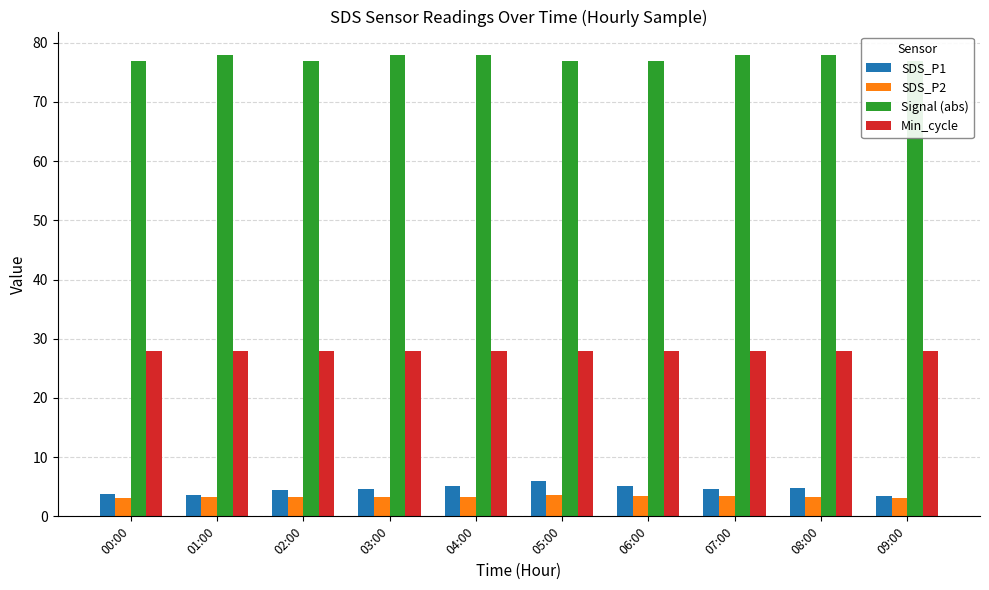

What position from the right is 03:00?

7